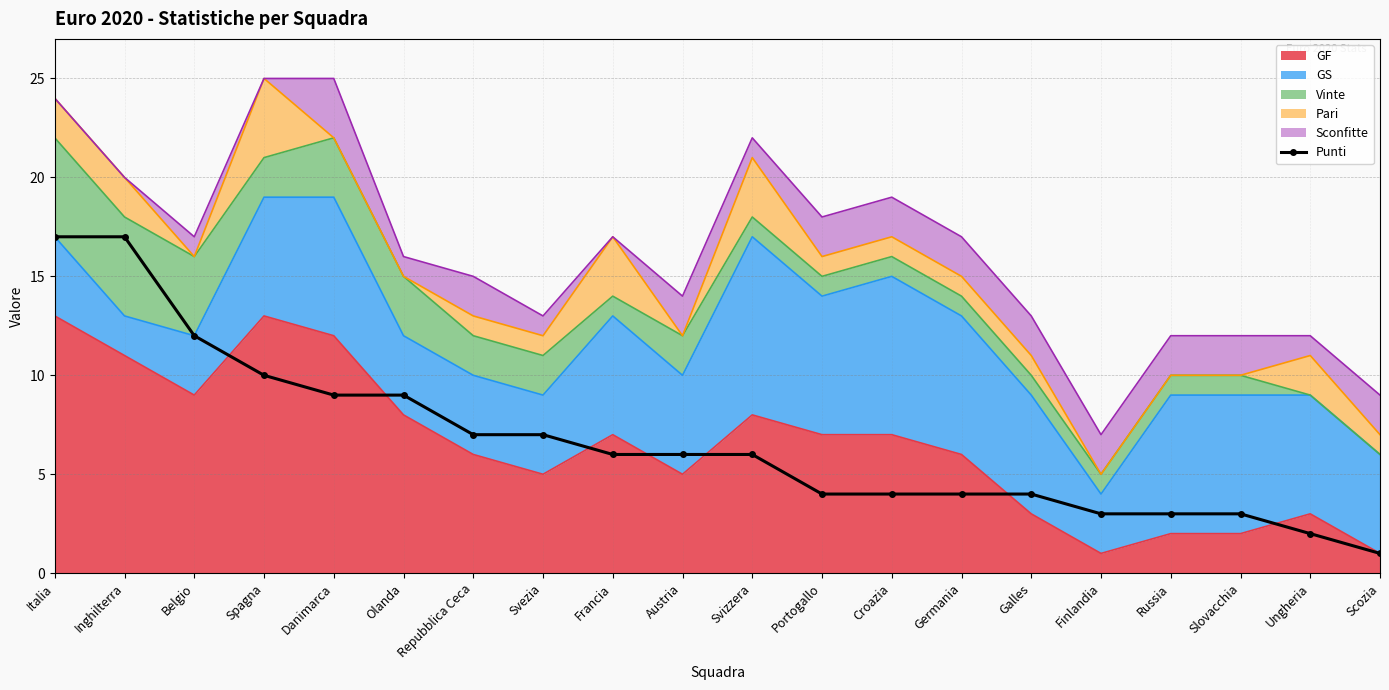

What is the change in value from Spagna to Repubblica Ceca?

-3